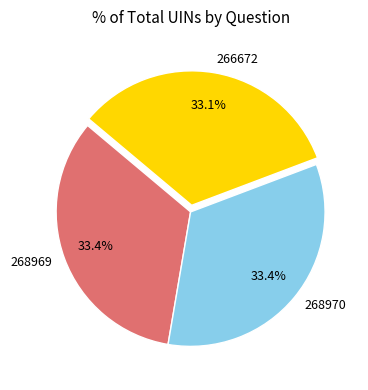

Count the number of slices in the pie.

3